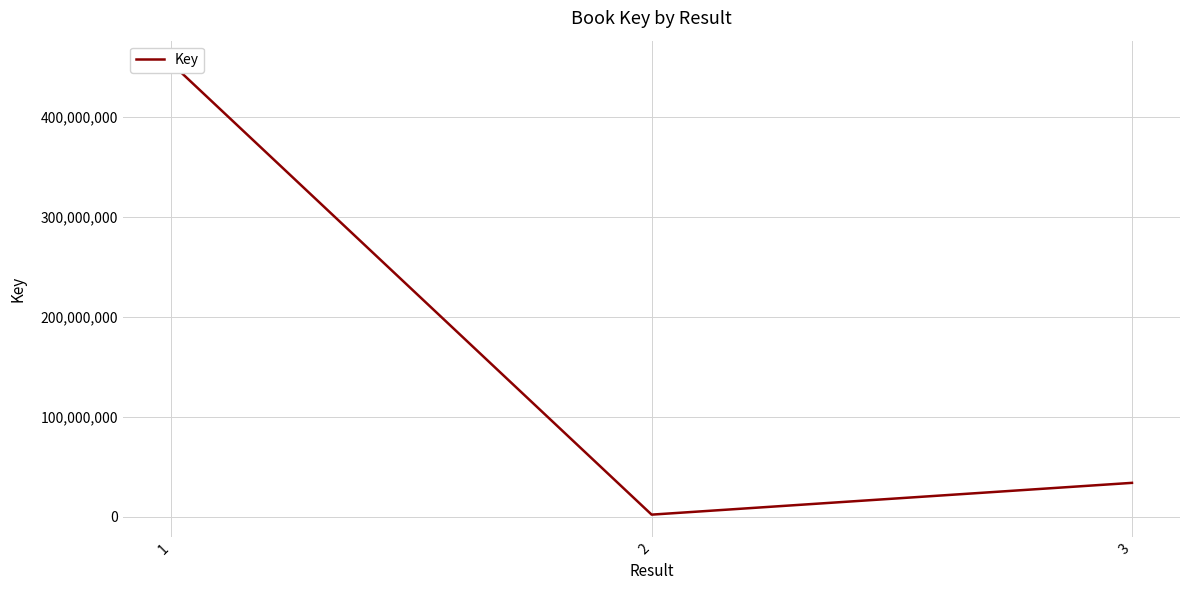

The chart shows a value of 2626971 at 2. True or false?

False